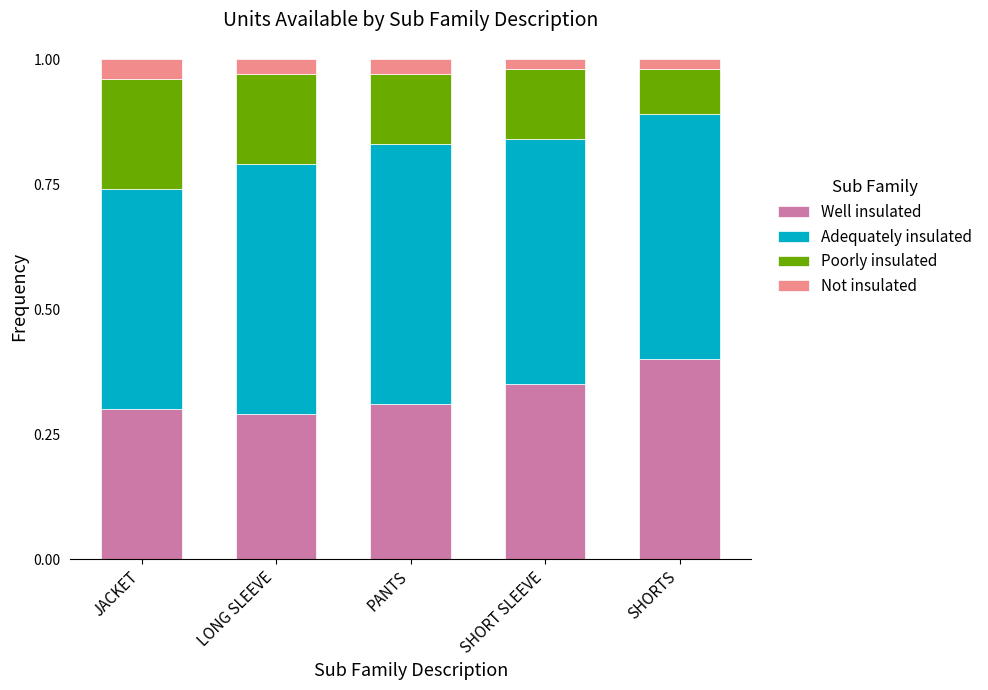

The value of Well insulated at PANTS is 0.2. True or false?

False